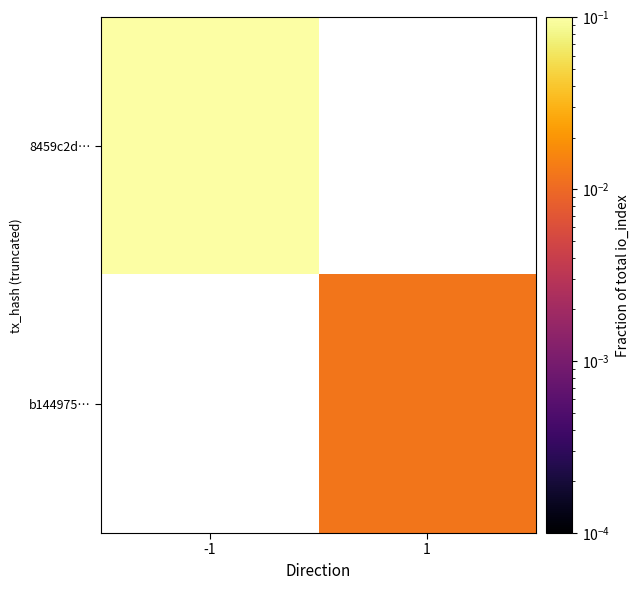

Rank the series at 1 from highest to lowest value.

8459c2d…, b144975…